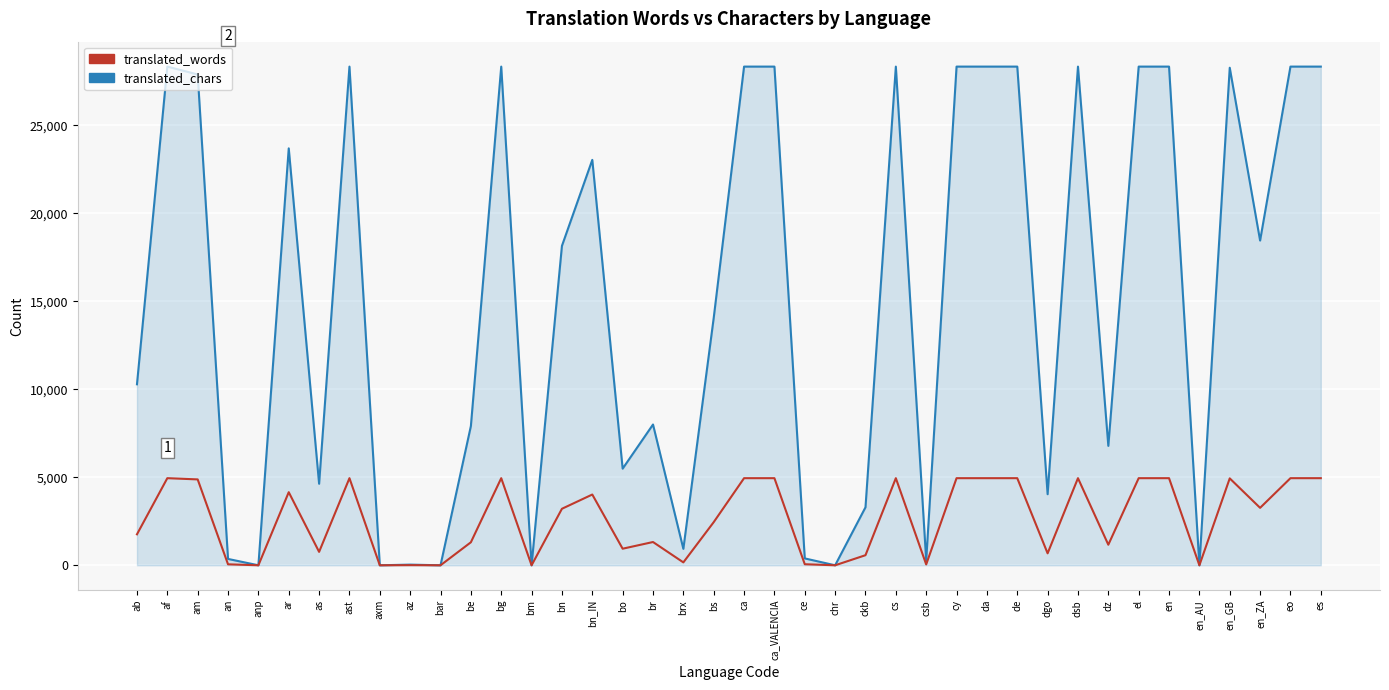

Which series has the largest total across all categories?

translated_chars